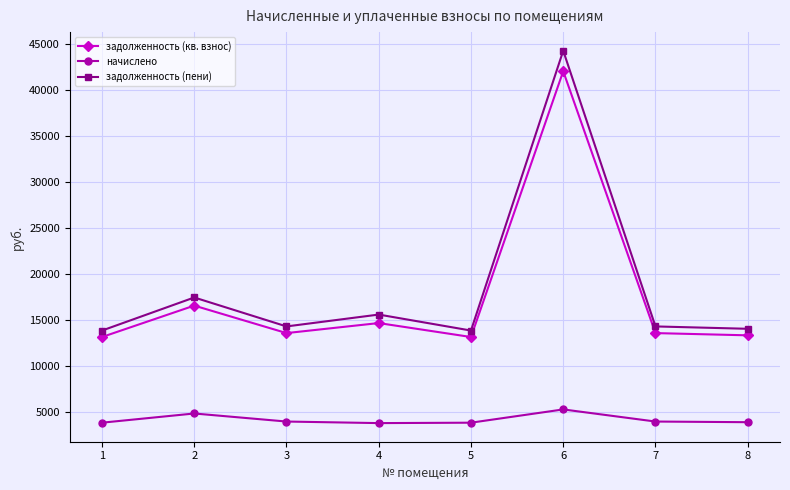

True or false: начислено and задолженность (пени) cross at least once.

False